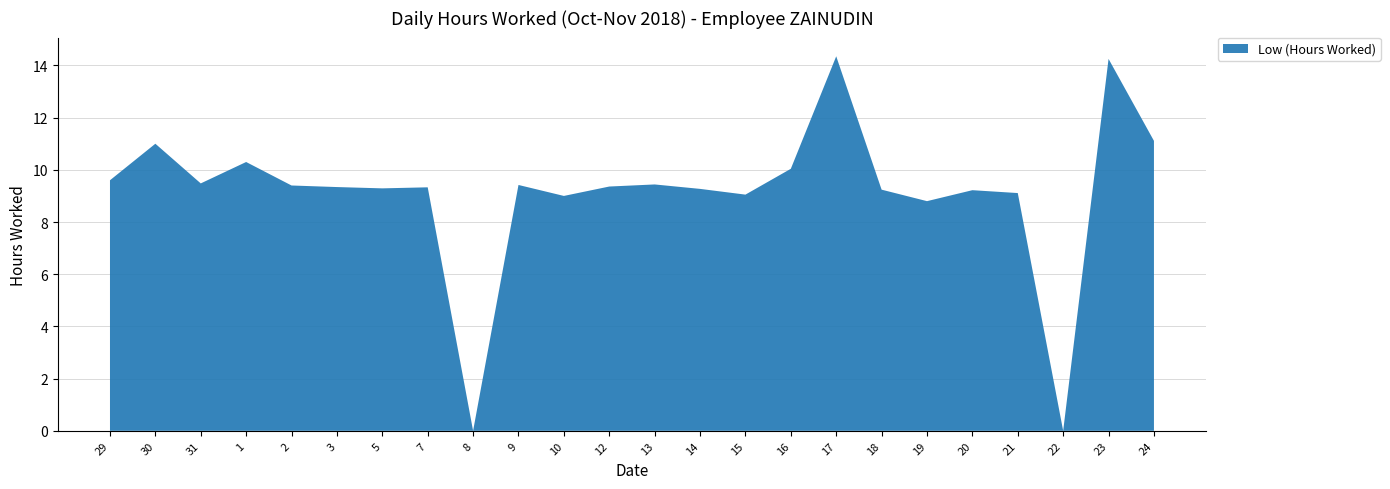

Reading left to right, list all the values displayed in this chart.

9.6	11.0	9.5	10.3	9.4	9.3	9.3	9.3	0.0	9.4	9.0	9.4	9.4	9.3	9.1	10.0	14.3	9.2	8.8	9.2	9.1	0.0	14.2	11.1